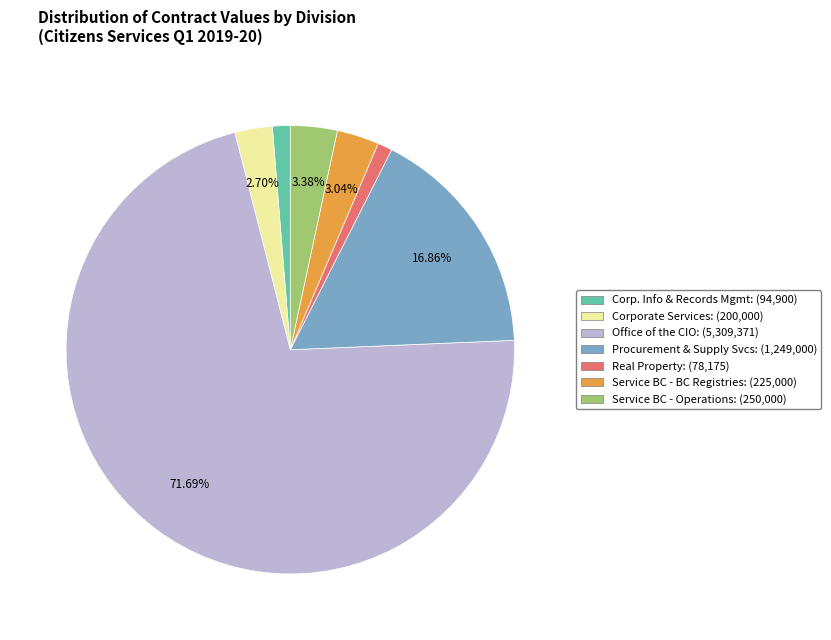

Is there any slice that represents more than half of the pie?

Yes